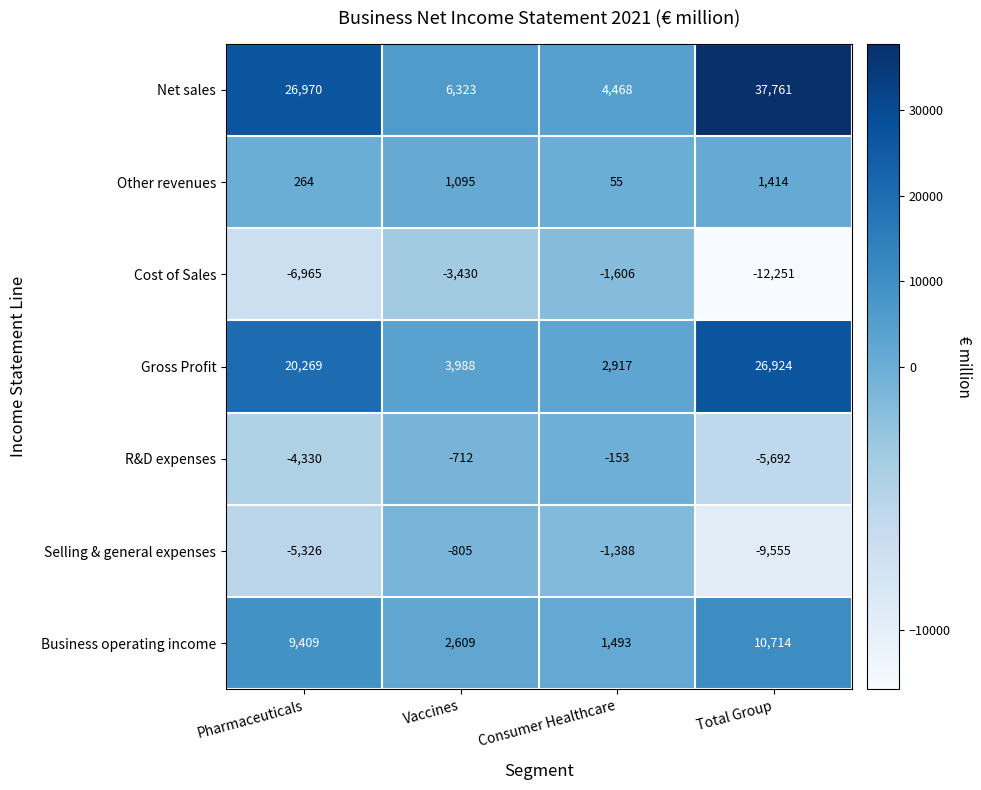

Which series has the largest total across all categories?

Net sales